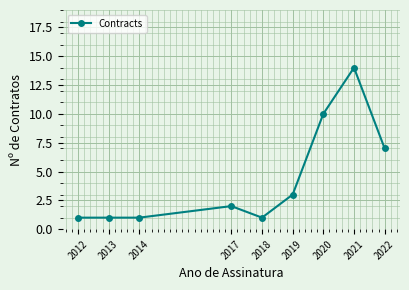

Which has a higher value, 2012 or 2022?

2022